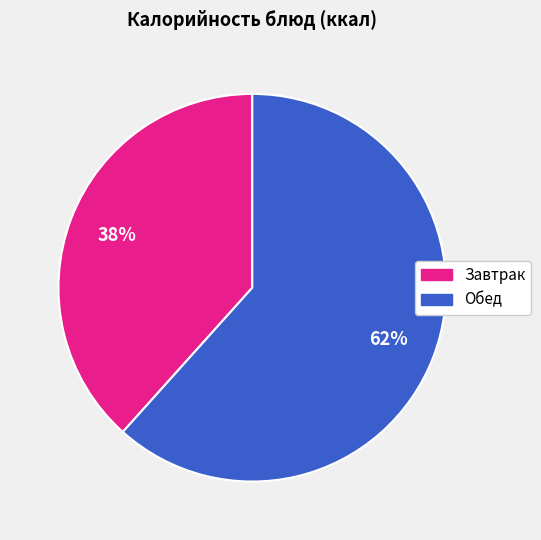

Does any single category account for the majority?

Yes